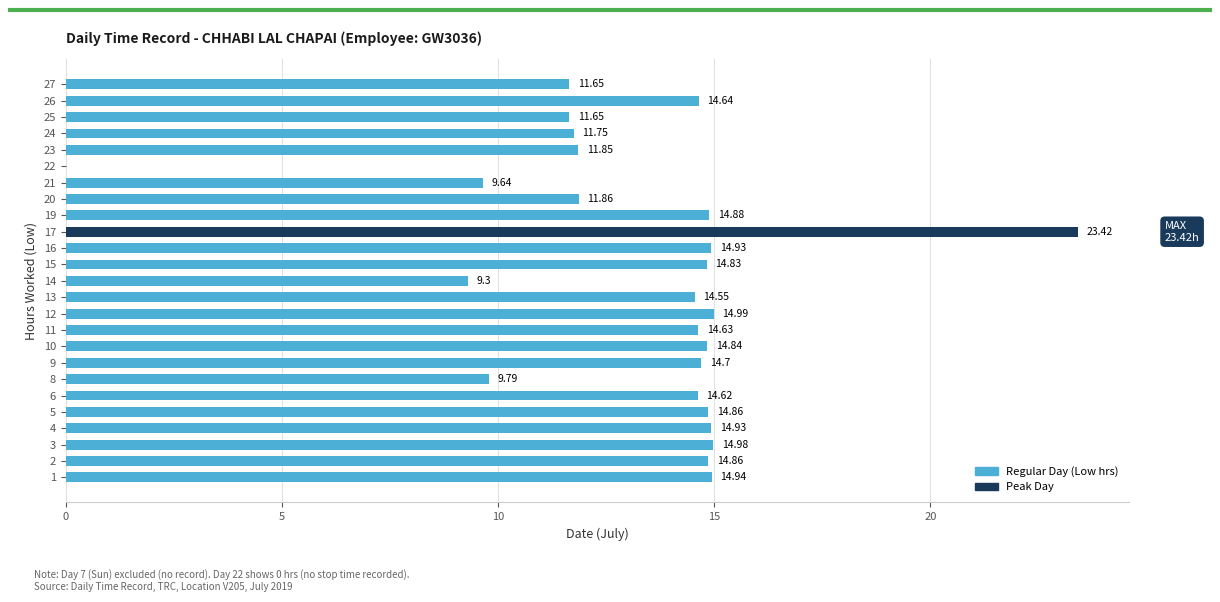

What is the change in value from 9 to 19?

+0.2